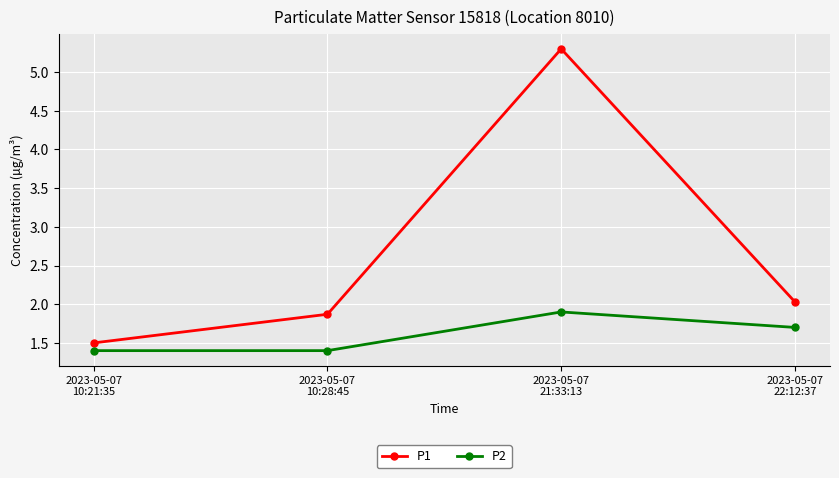

The P2 series shows 1.0 at 2023-05-07
22:12:37. True or false?

False